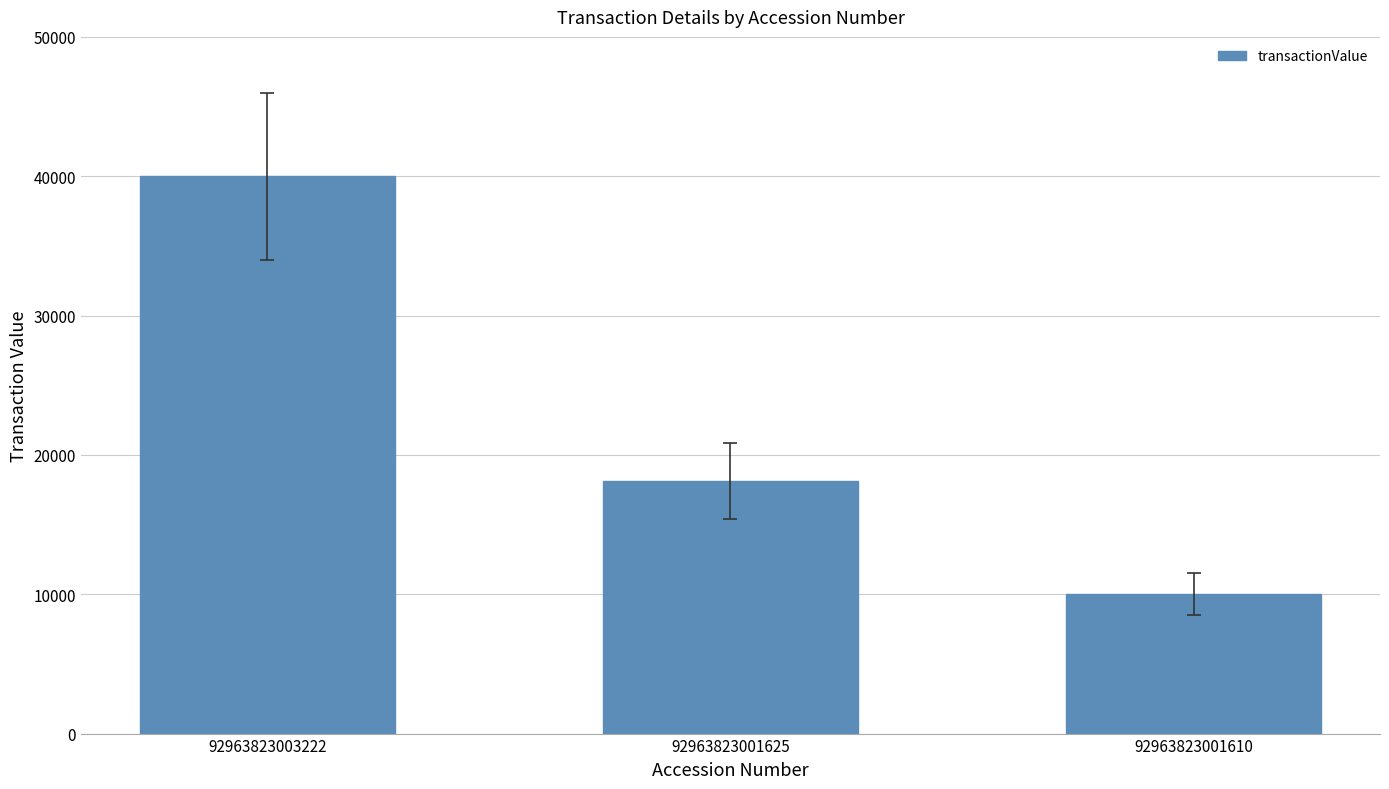

Reading left to right, extract all data points from this chart.

40000	18158	10000